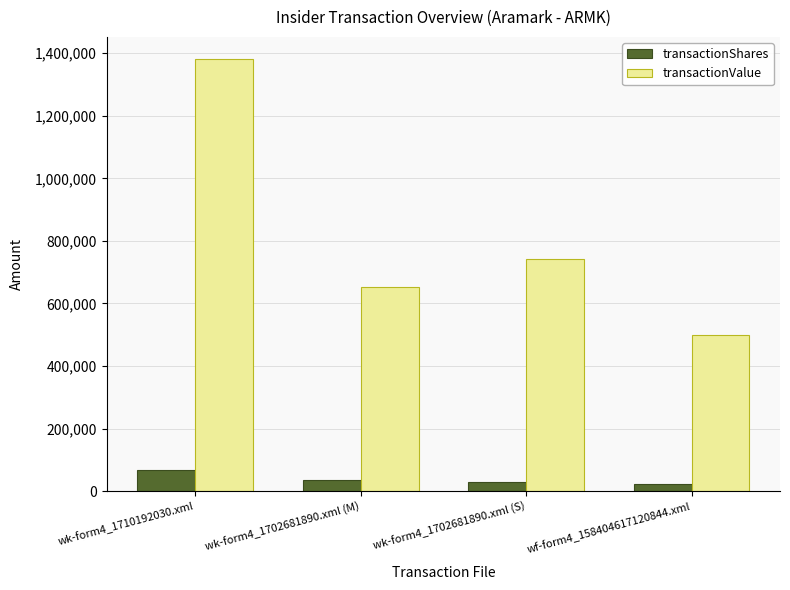

What is the sum of all transactionShares values?

153571